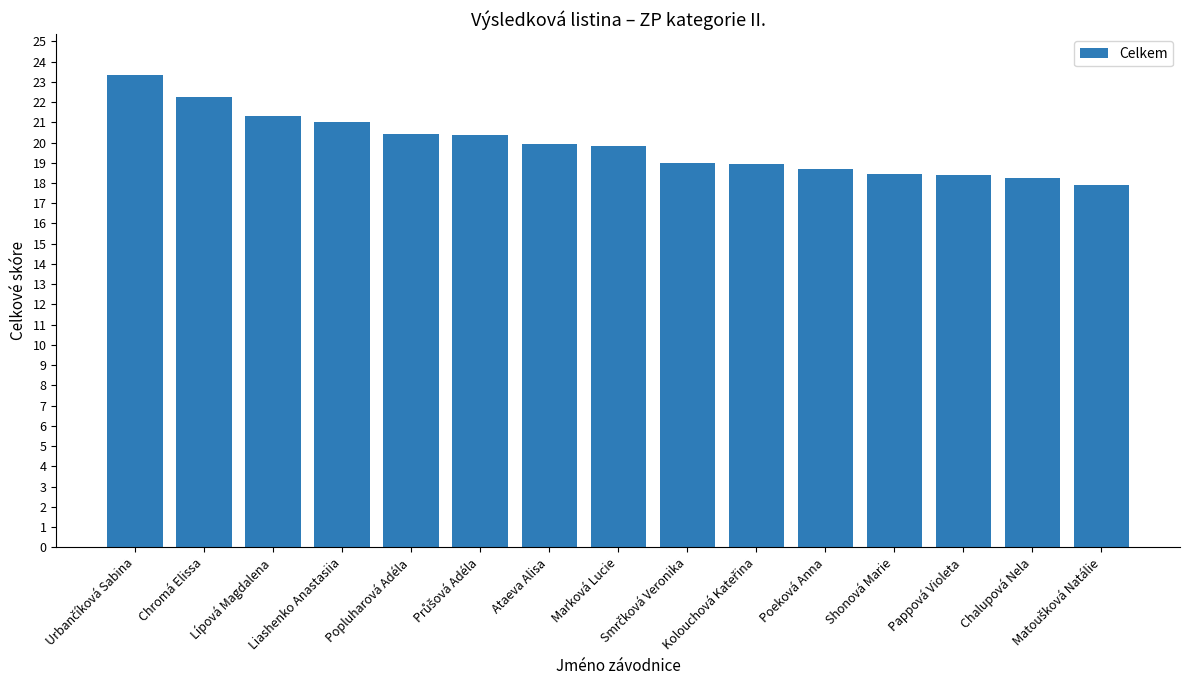

What is the label of the 3rd bar from the left?

Lípová Magdalena